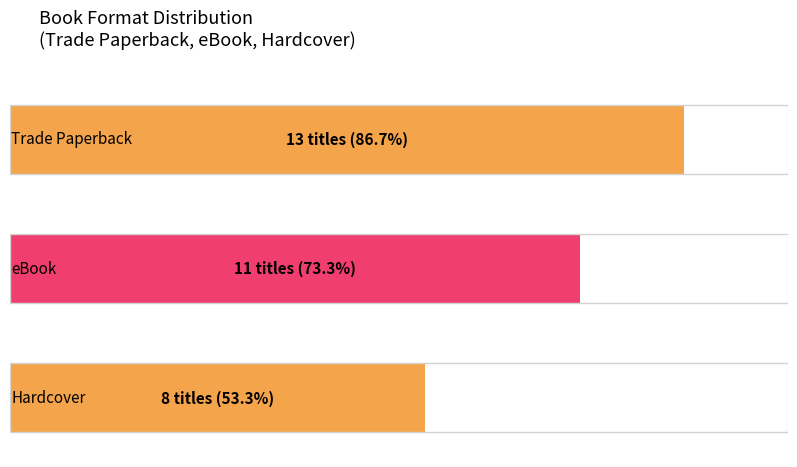

Rank the categories by value from highest to lowest.

Trade Paperback, eBook, Hardcover